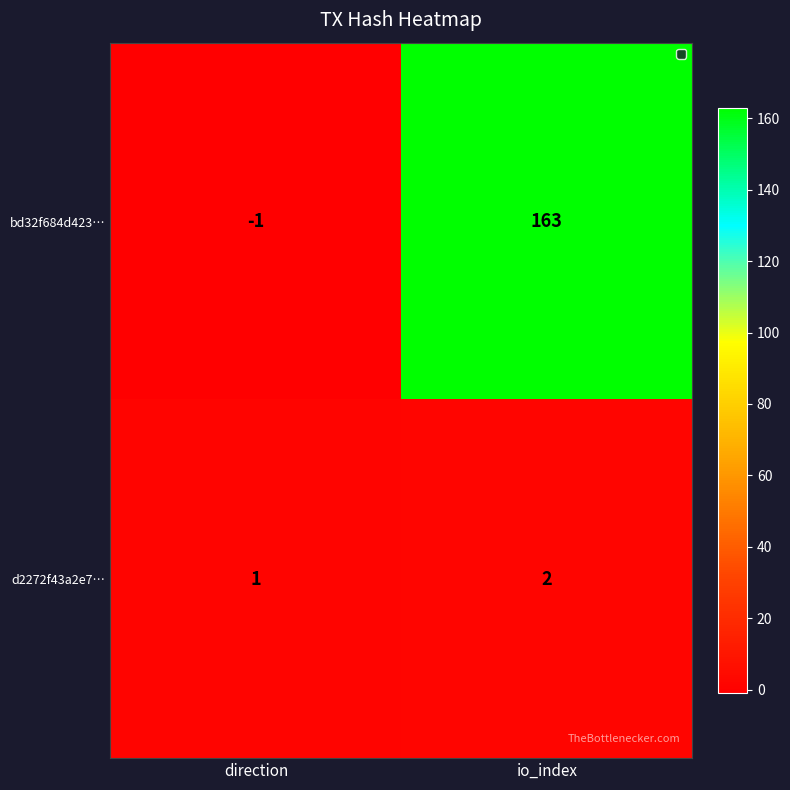

Reading left to right, list all the values displayed in this chart.

bd32f684d423…: direction=-1	io_index=163
d2272f43a2e7…: direction=1	io_index=2